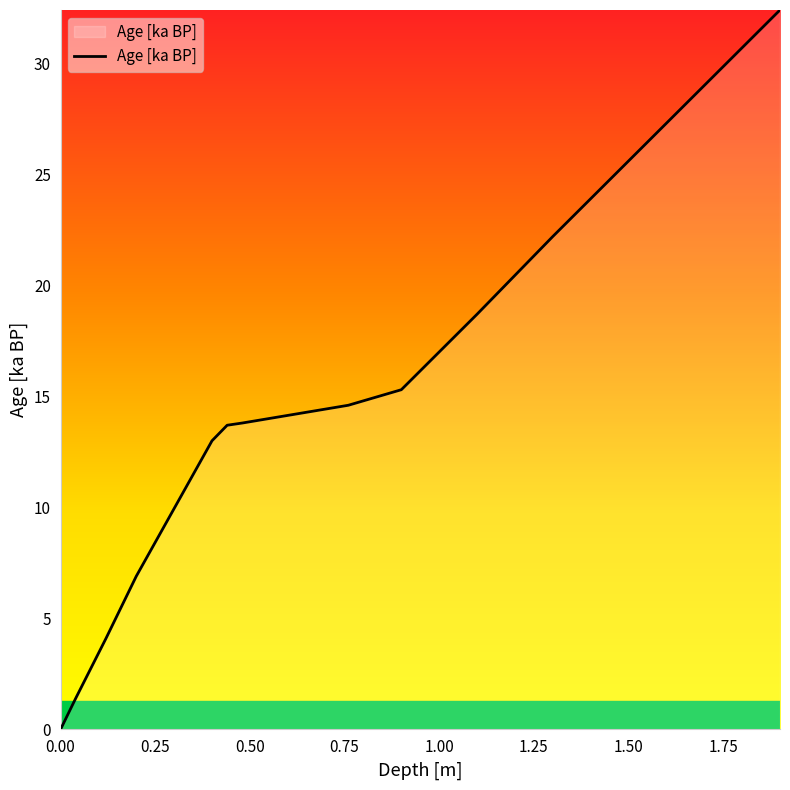

Between 0.4 and 0.04, which is larger?

0.4